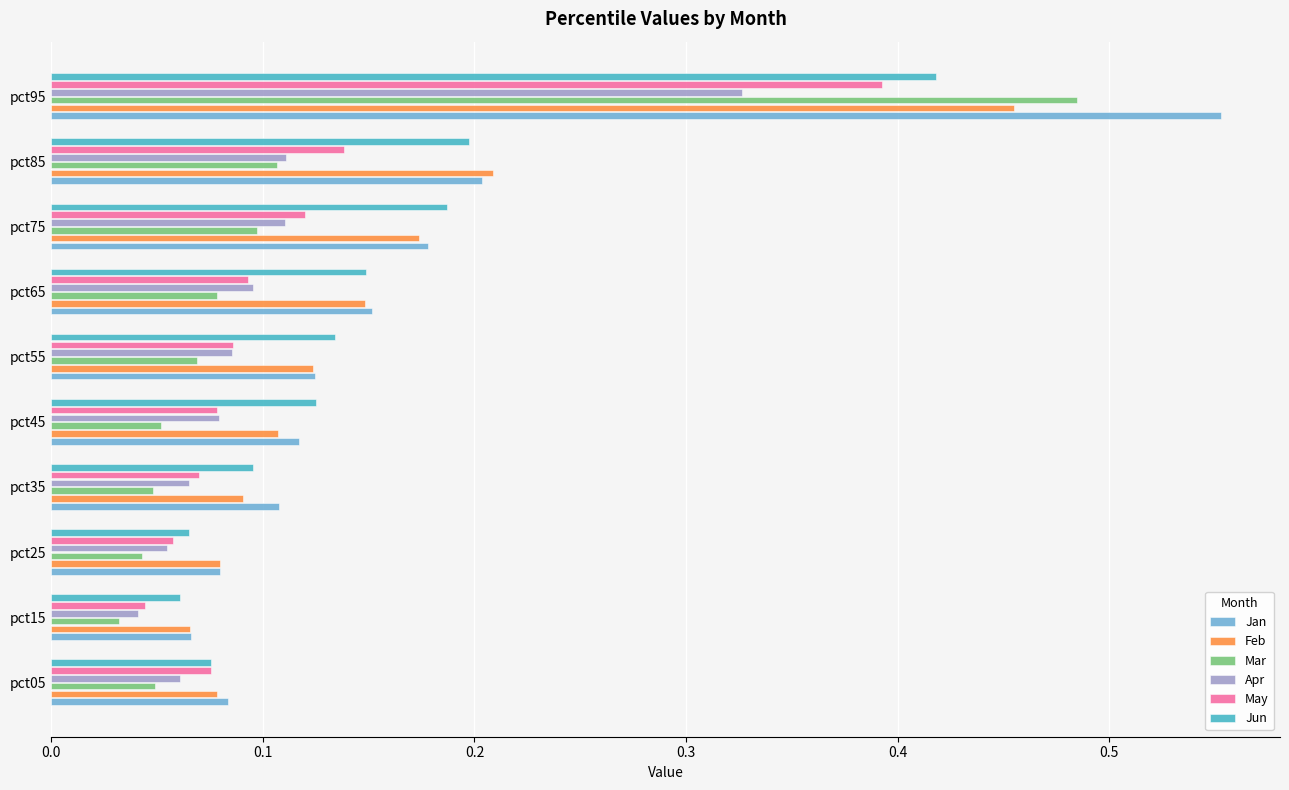

True or false: Apr has a value of 0.2 at pct75.

False